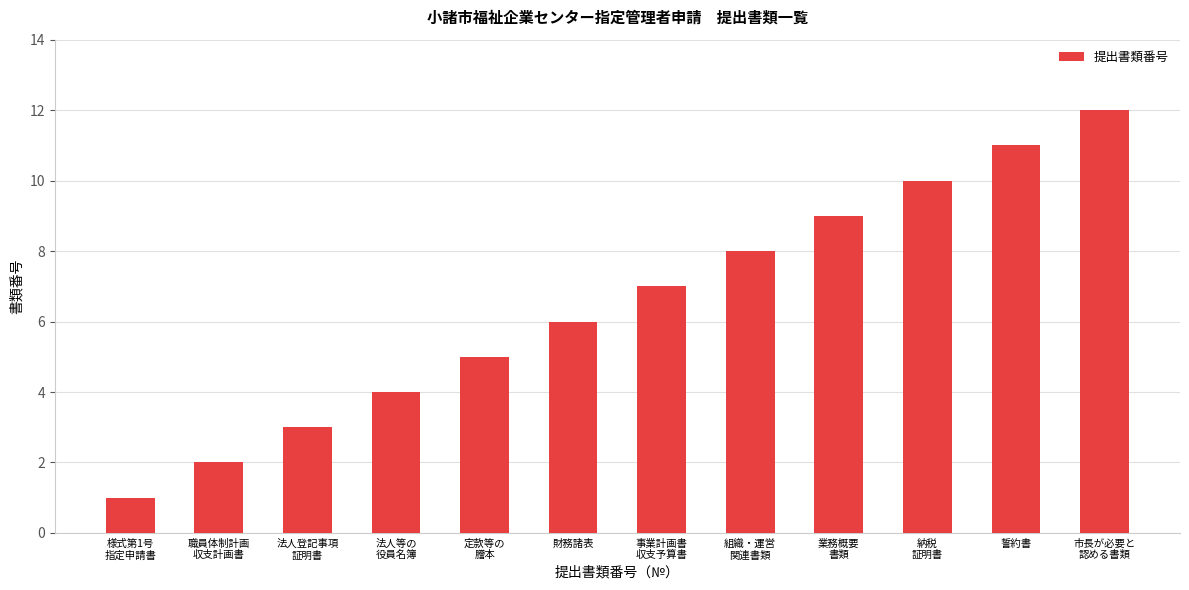

What is the change in value from 様式第1号
指定申請書 to 定款等の
謄本?

+4